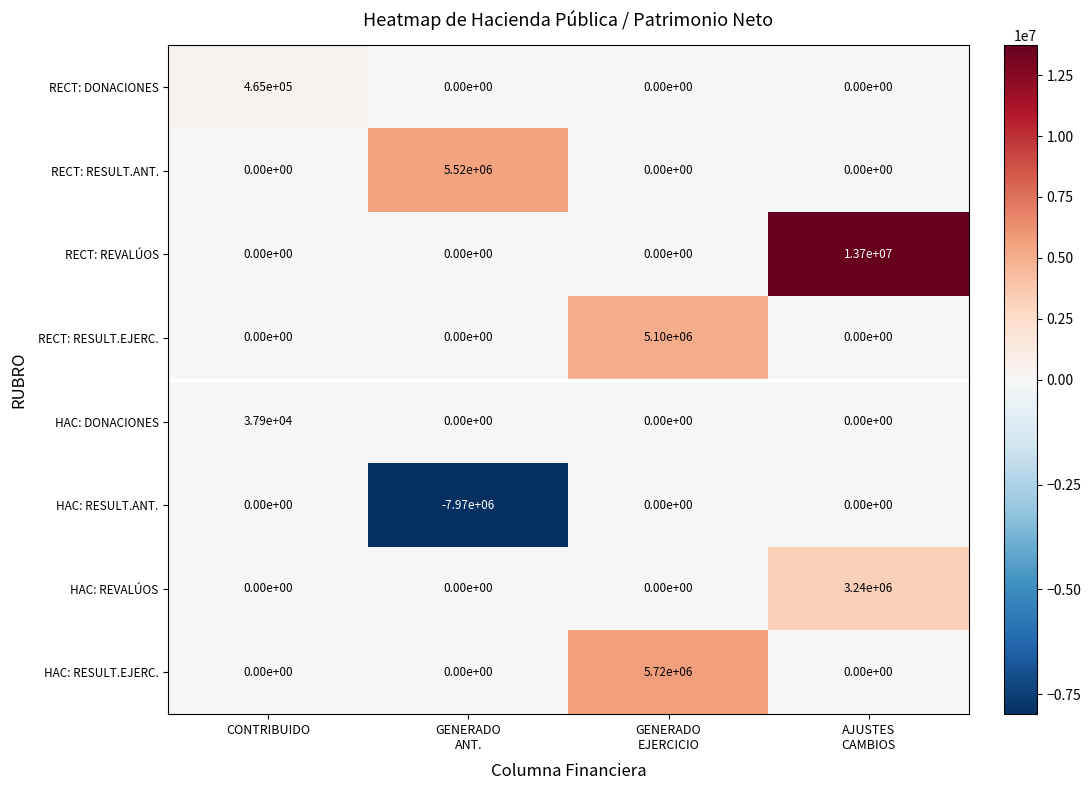

Which series changed the most between CONTRIBUIDO and AJUSTES
CAMBIOS?

RECT: REVALÚOS